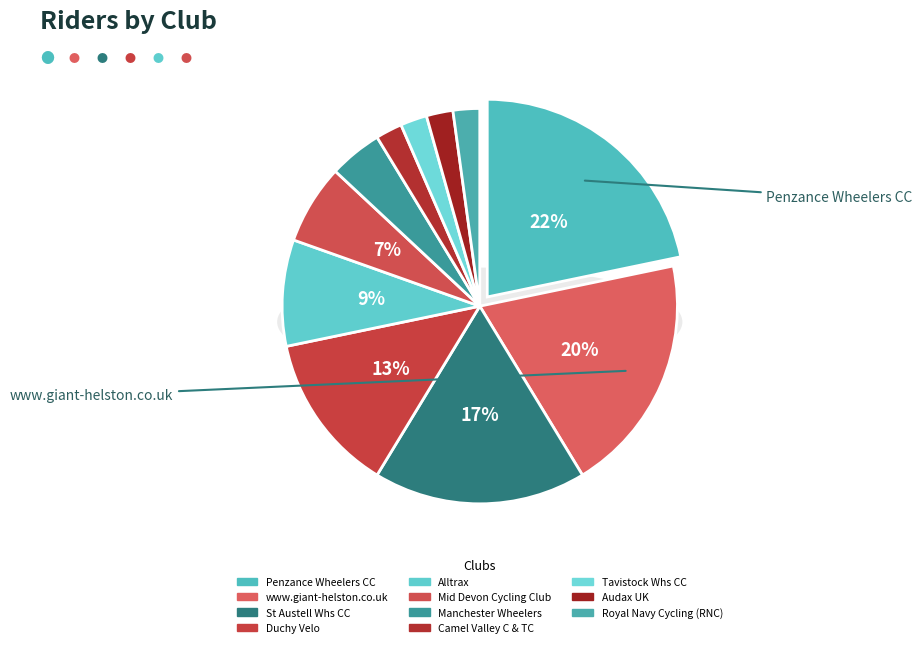

Is it true that Manchester Wheelers is 12% of the pie?

False